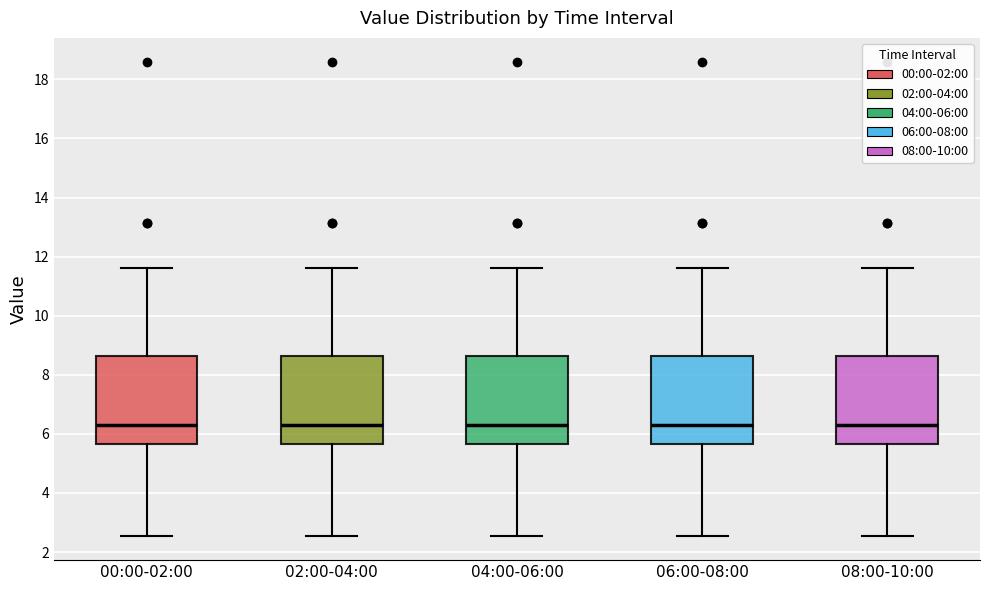

Where does the upper whisker of the box for 08:00-10:00 end on the y-axis? The values are not printed on the chart, so give them approximately, as read against the axis.

11.6